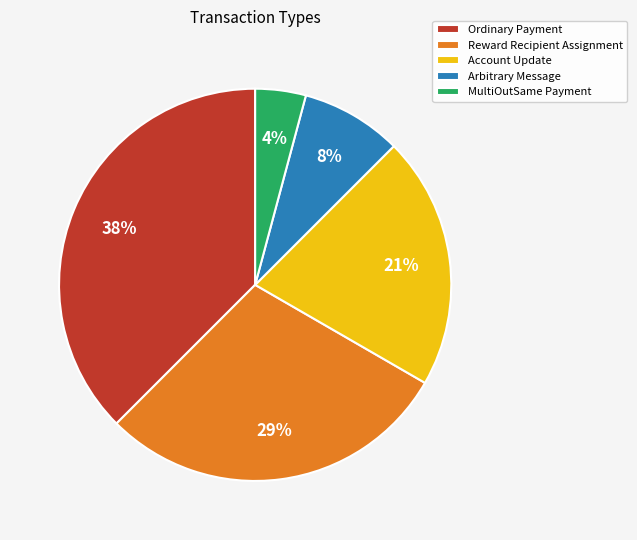

Do Arbitrary Message and Reward Recipient Assignment together represent more than half of the pie?

No